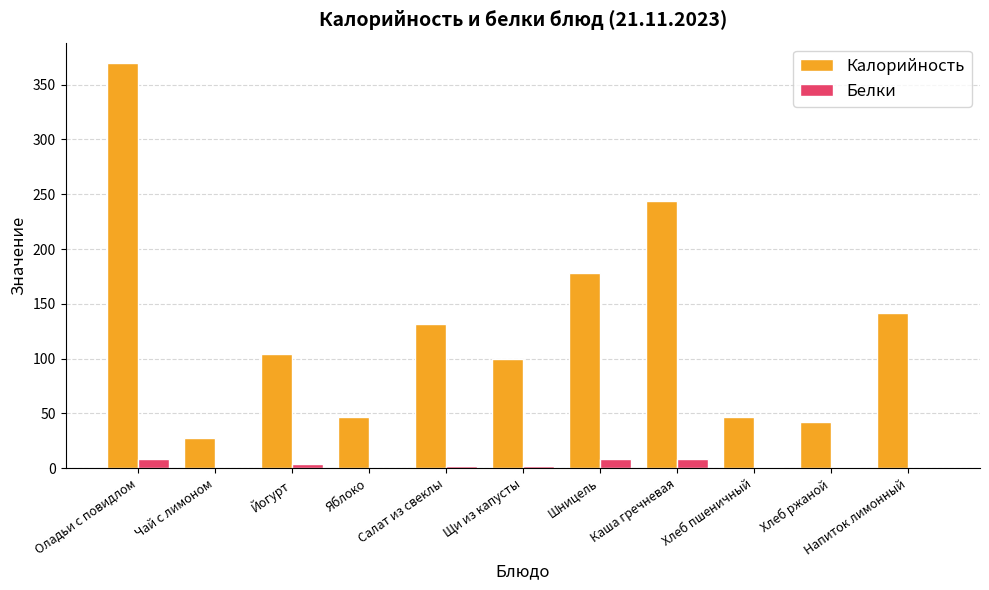

What is the sum of all Калорийность values?

1431.8